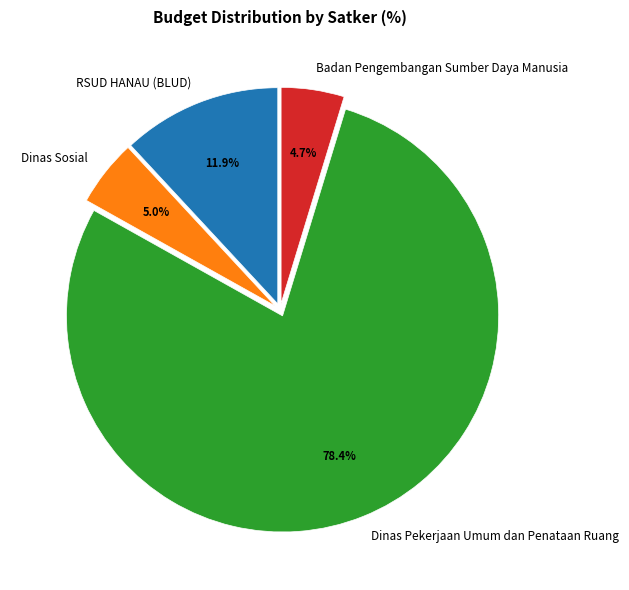

How much of the chart is everything except Dinas Pekerjaan Umum dan Penataan Ruang?

21.6%